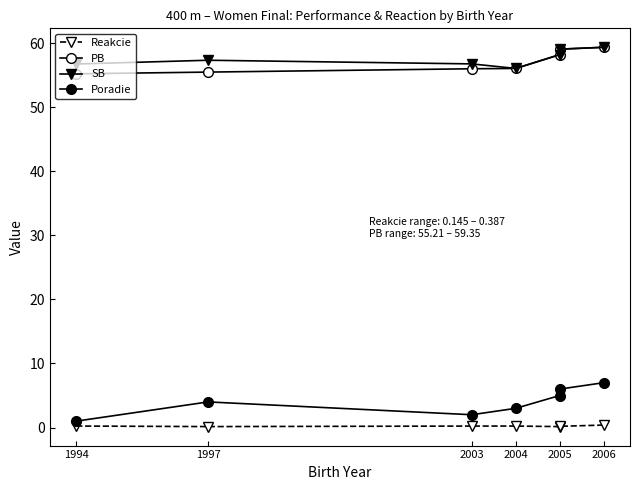

True or false: Poradie and SB cross at least once.

False